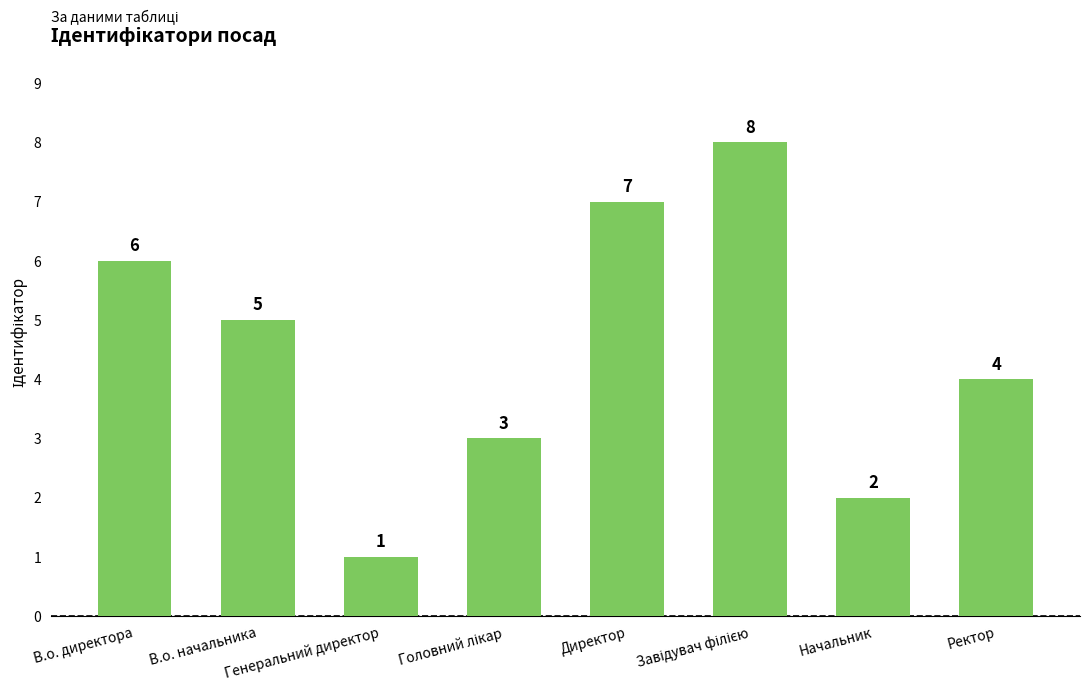

Which label corresponds to the smallest value in the chart?

Генеральний директор